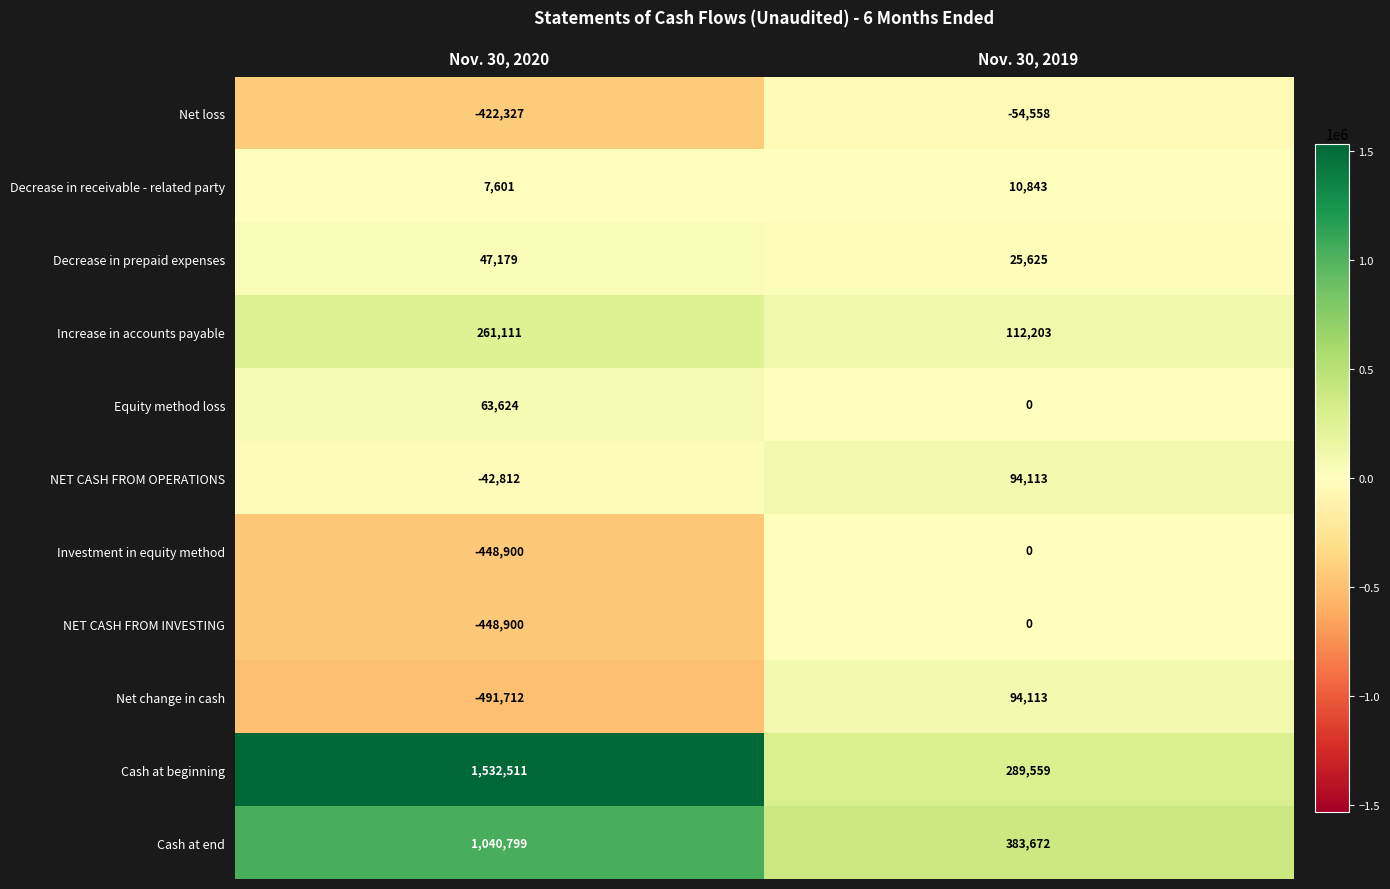

What is the smallest value displayed?

-491712